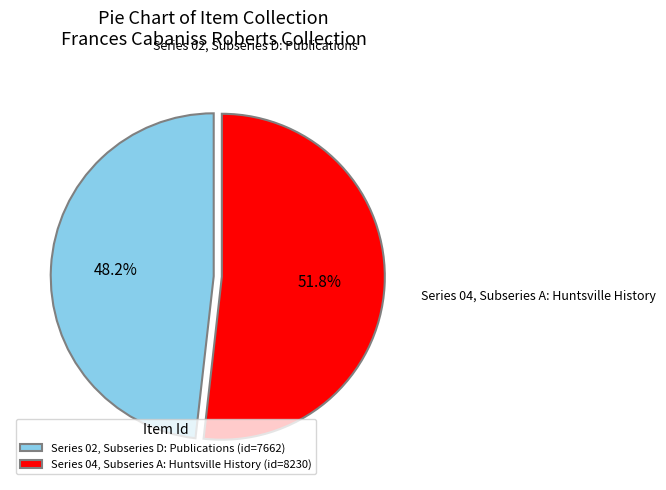

Does Series 02, Subseries D: Publications represent more than half of the total?

No